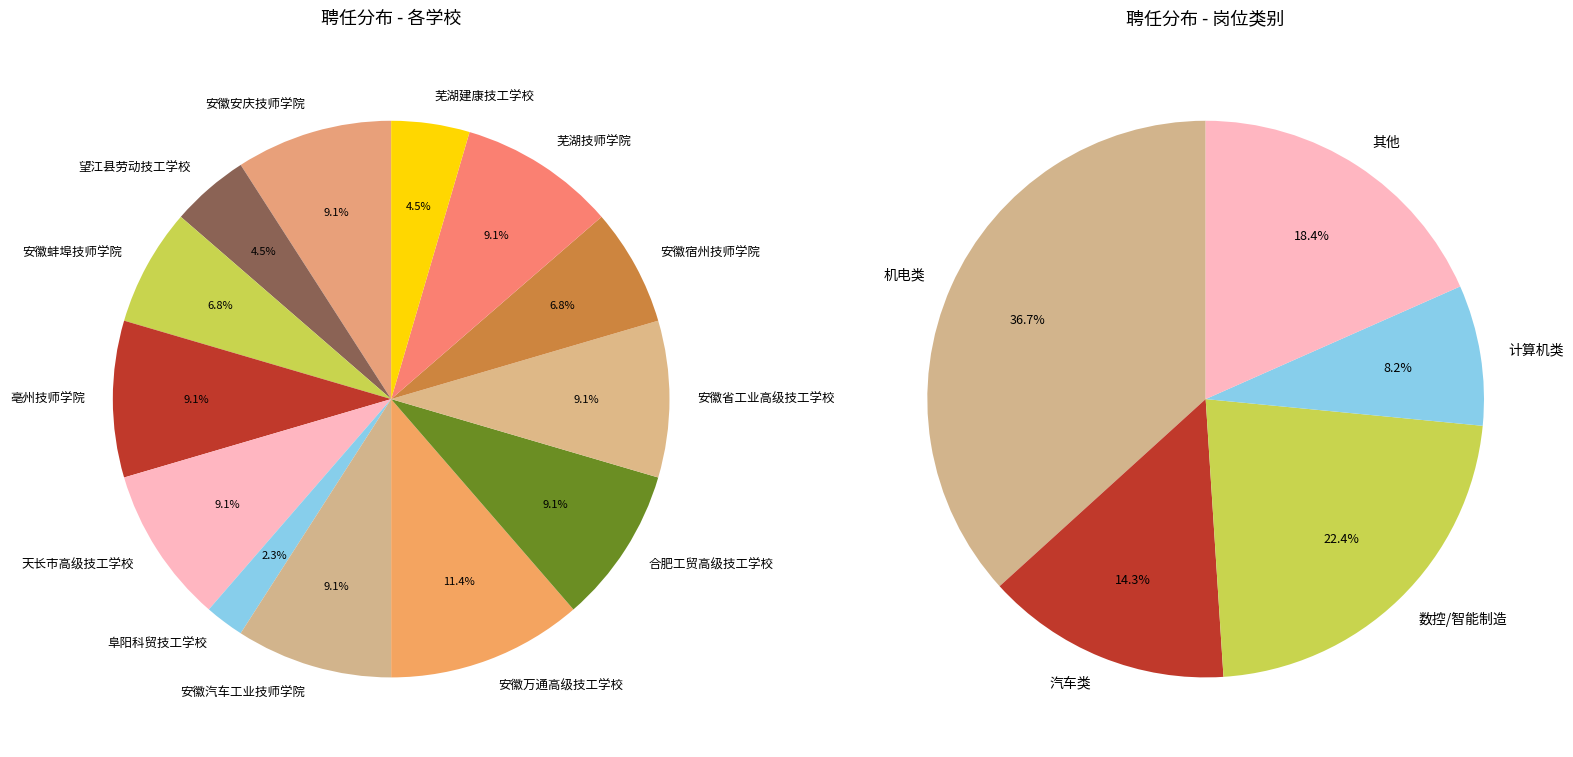

Combined, what portion of the pie is 安徽省工业高级技工学校 and 合肥工贸高级技工学校?

18.2%